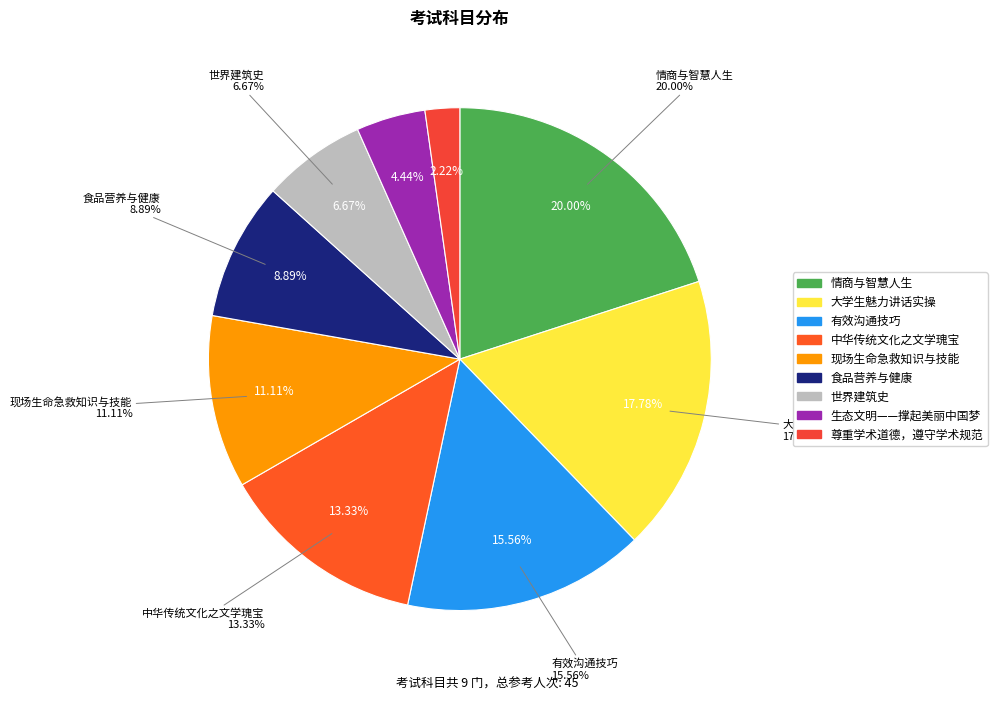

Rank the categories by value from lowest to highest.

尊重学术道德，遵守学术规范, 生态文明——撑起美丽中国梦, 世界建筑史, 食品营养与健康, 现场生命急救知识与技能, 中华传统文化之文学瑰宝, 有效沟通技巧, 大学生魅力讲话实操, 情商与智慧人生